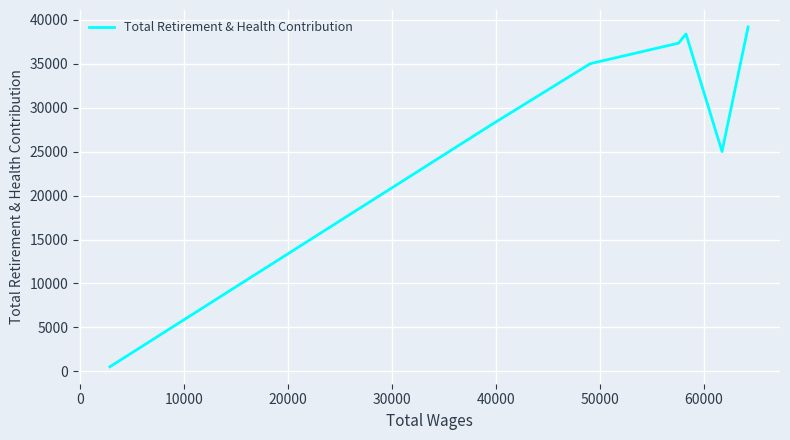

How many points are lower than both their immediate neighbors (excluding endpoints)?

1